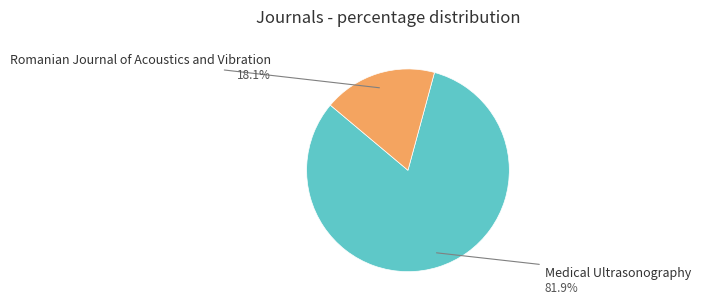

How many segments does this pie chart have?

2